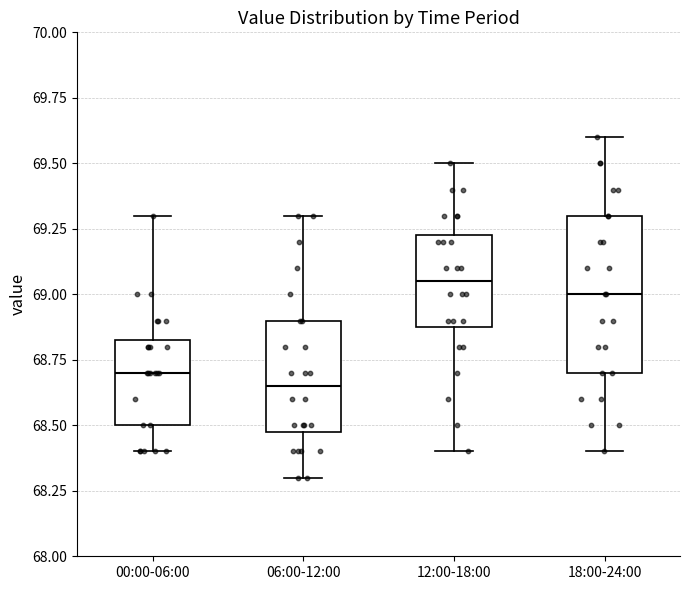

Reading left to right, transcribe this box plot: for each box, give where its median line is, the range the box spans, and where its two whiskers end, as read against the y-axis. The values are not printed on the chart, so give them approximately, as read against the axis.

00:00-06:00: median 68.70, box 68.50 to 68.85, whiskers 68.40 to 69.30
06:00-12:00: median 68.65, box 68.50 to 68.90, whiskers 68.30 to 69.30
12:00-18:00: median 69.05, box 68.90 to 69.25, whiskers 68.40 to 69.50
18:00-24:00: median 69.00, box 68.70 to 69.30, whiskers 68.40 to 69.60